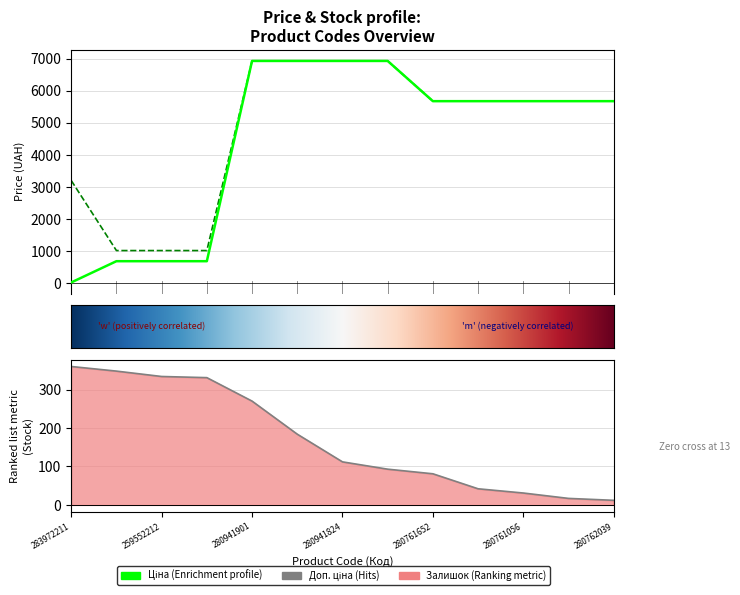

What is the value of the Ціна point at the 7th from the left?

6925.7